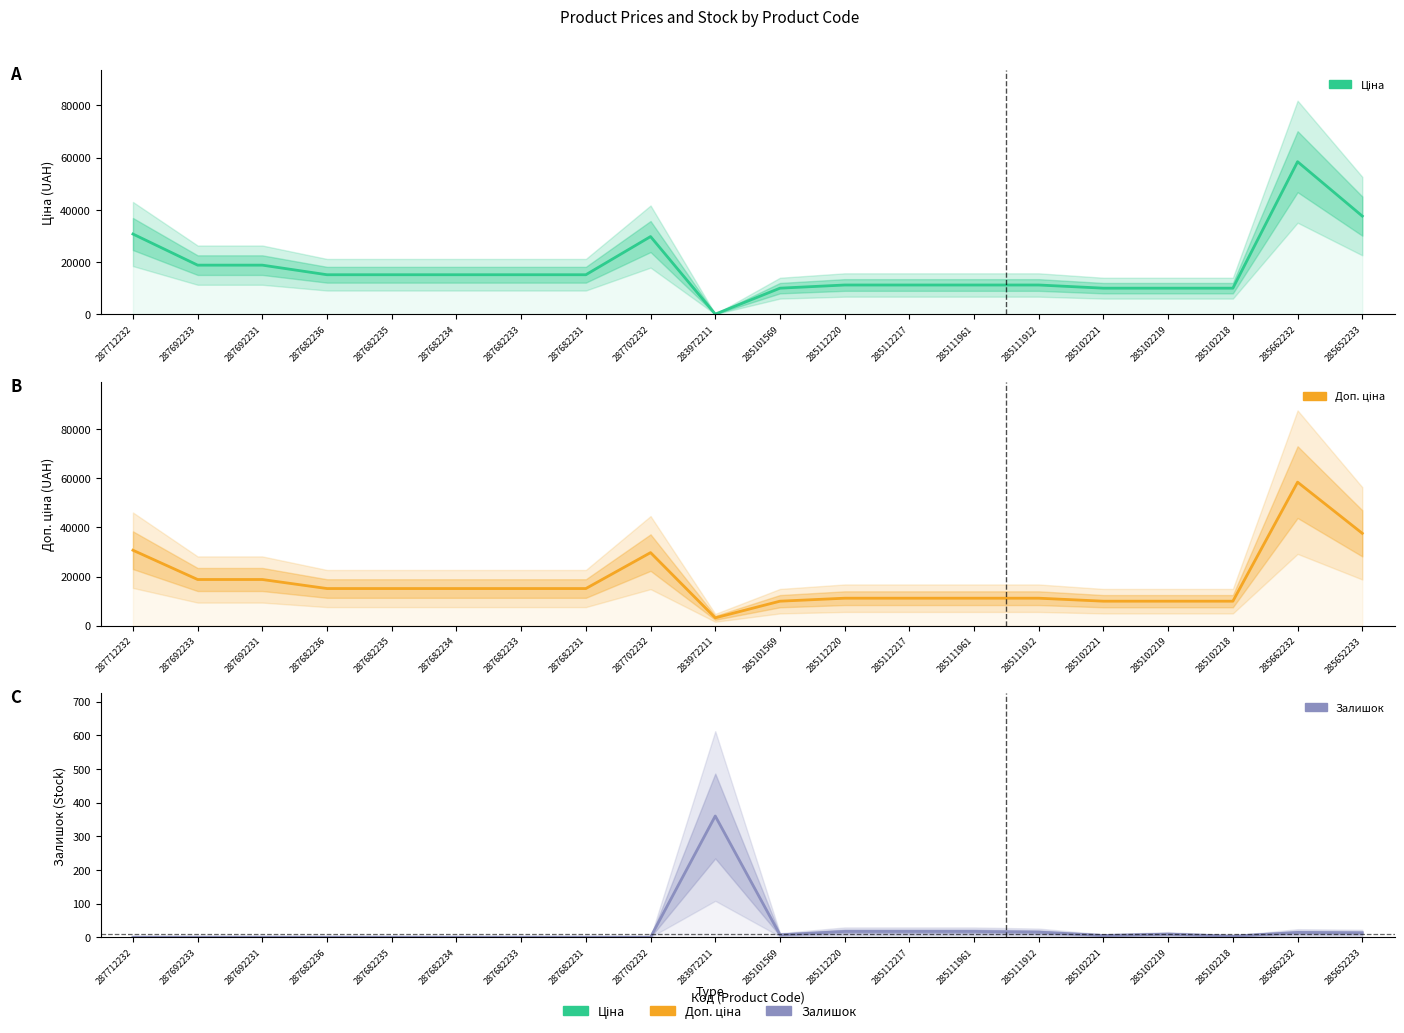

What is the total value across all series at 283972211?

3597.1